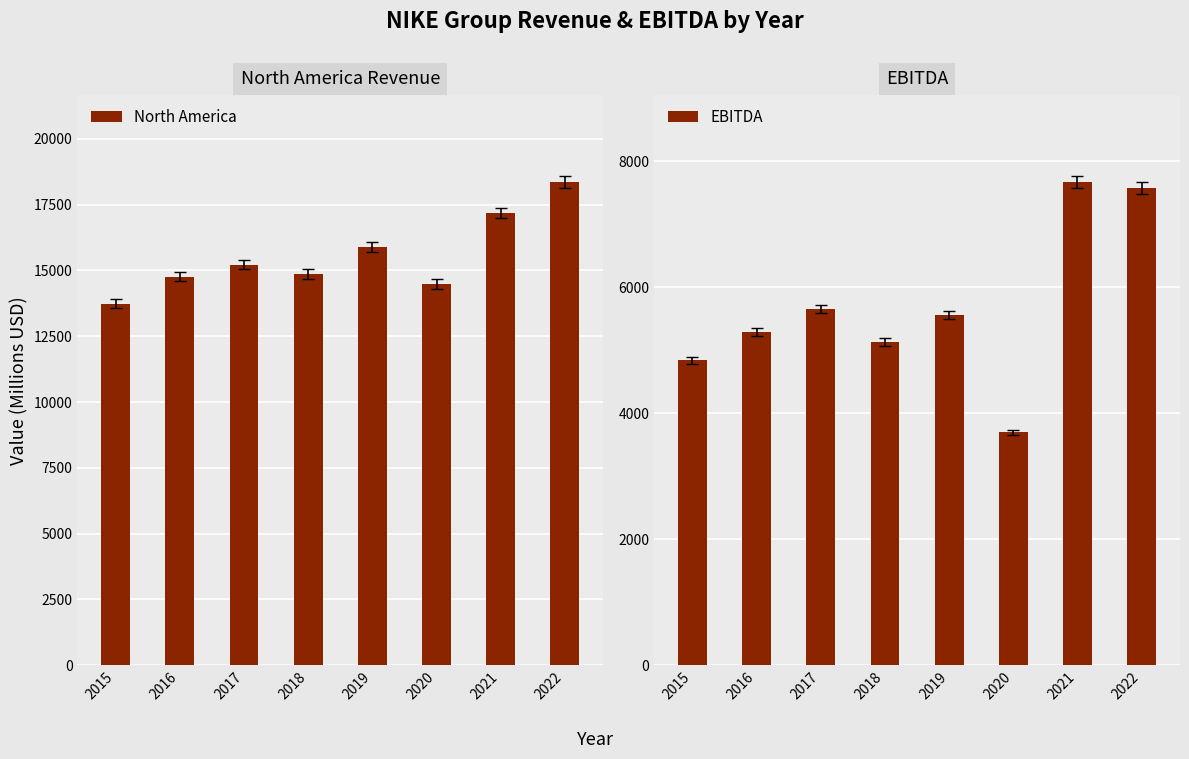

What is the sum of all North America values?

124493